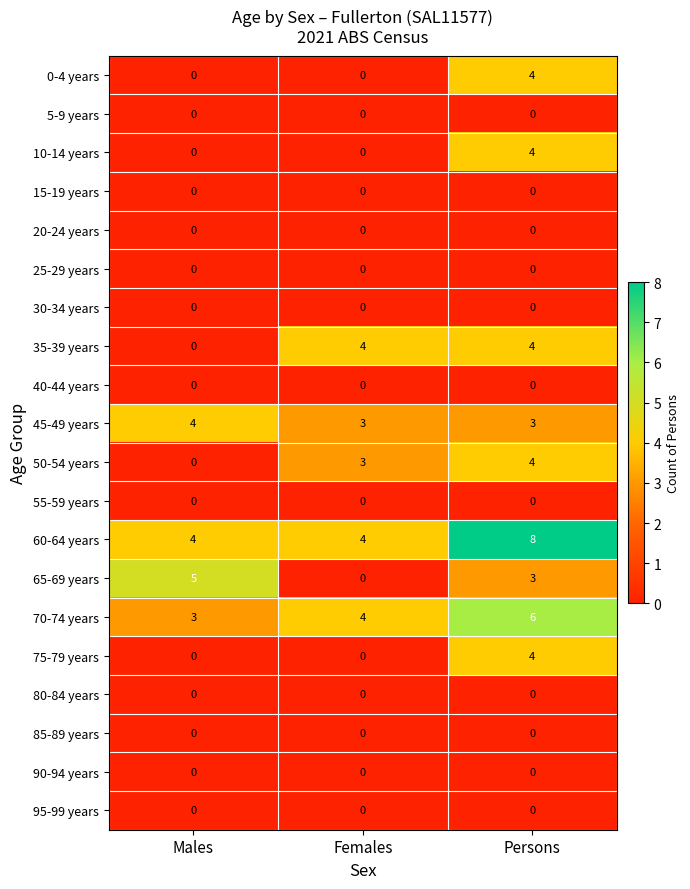

At which category is the sum across all series the highest?

Persons